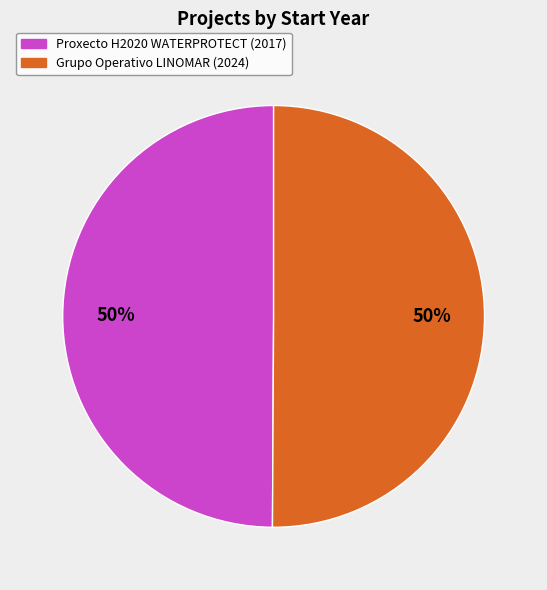

The Grupo Operativo LINOMAR slice represents 50% of the pie. True or false?

True